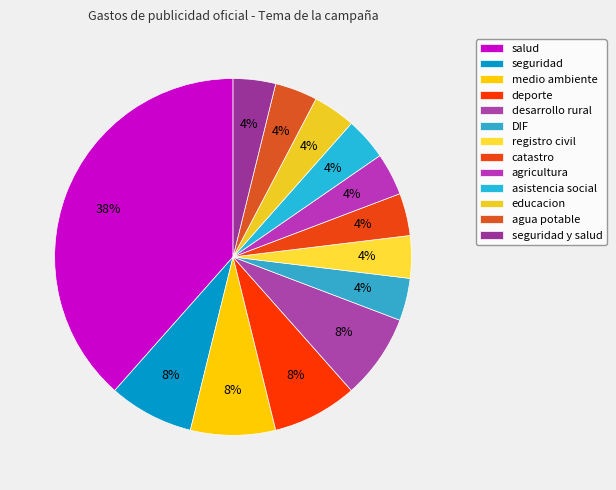

Rank the categories by value from highest to lowest.

salud, seguridad, medio ambiente, deporte, desarrollo rural, DIF, registro civil, catastro, agricultura, asistencia social, educacion, agua potable, seguridad y salud